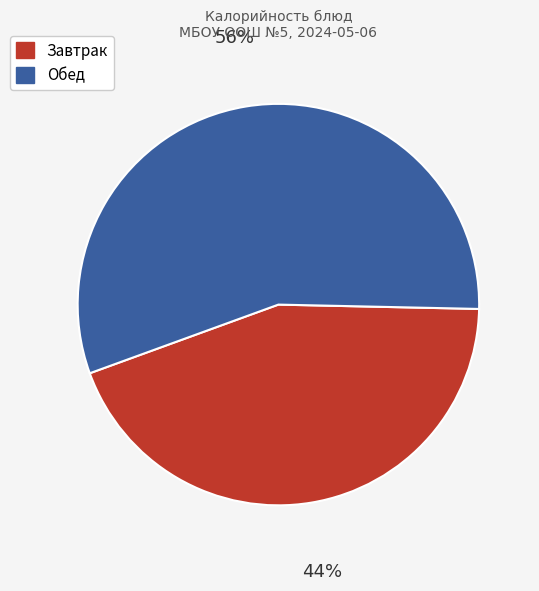

To the nearest percent, what is the difference between the largest and smallest slice percentages?

12%